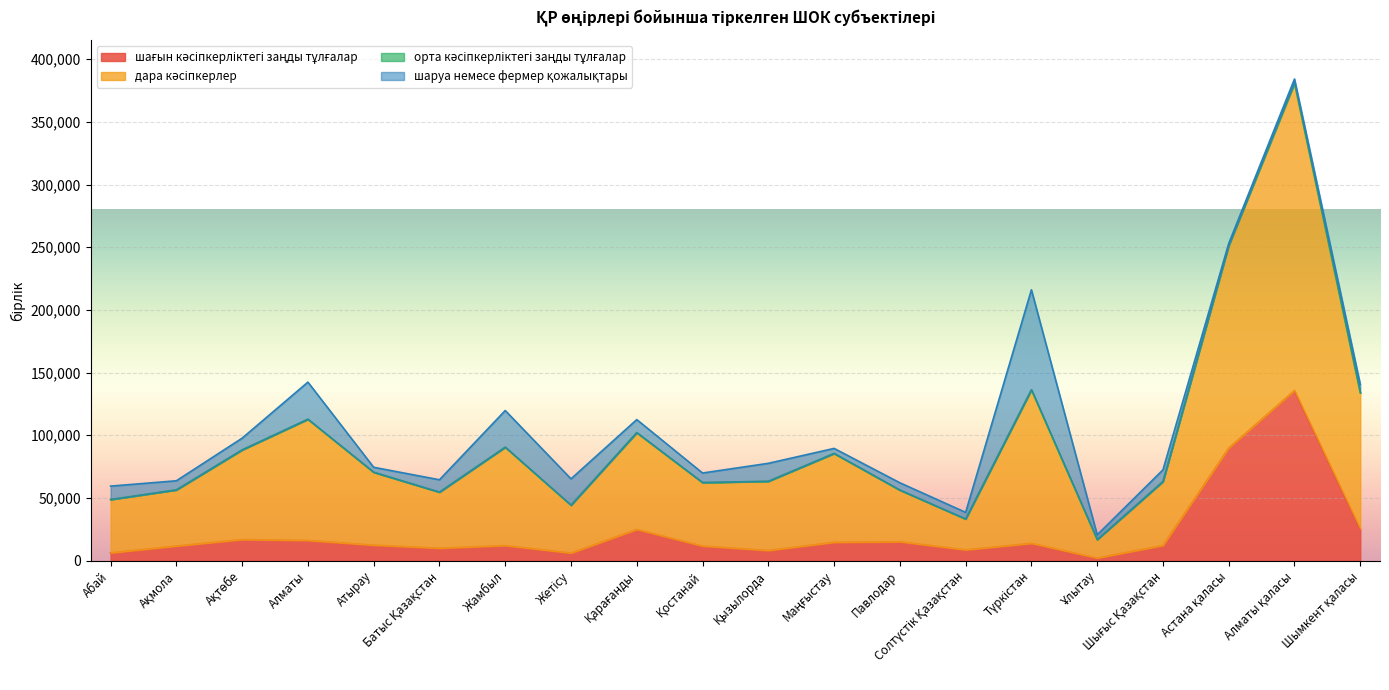

What is the value of the шағын кәсіпкерліктегі заңды тұлғалар point at the 3rd from the left?

16751